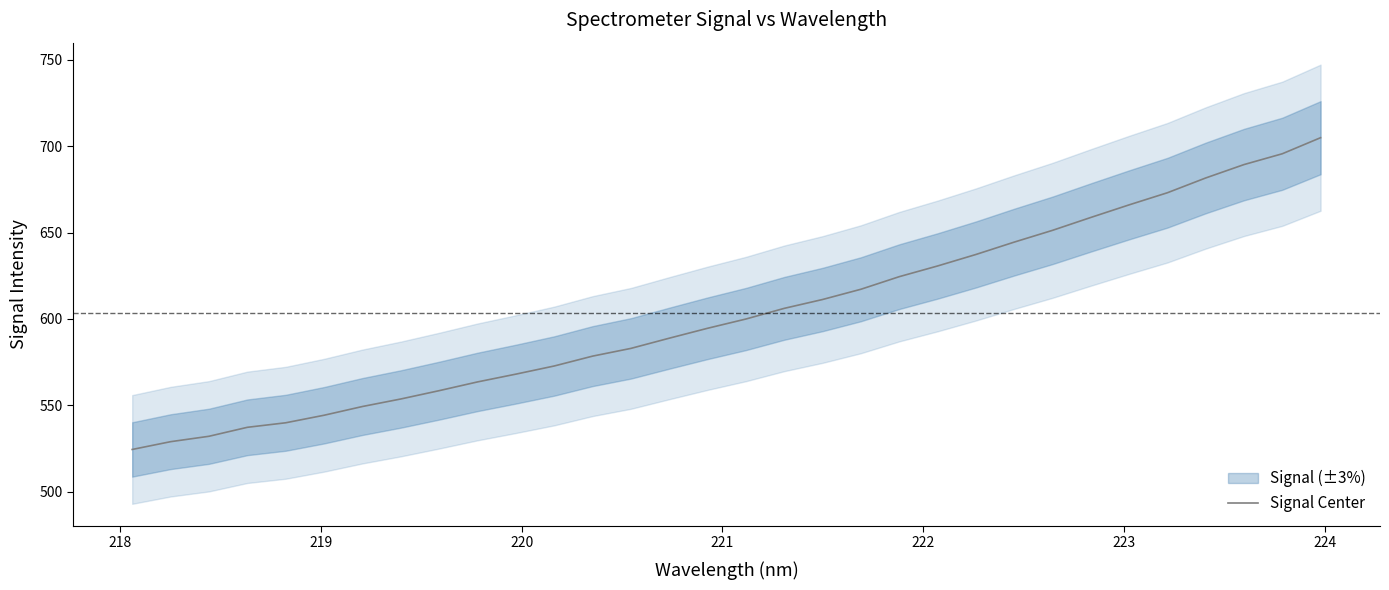

What is the greatest value displayed?

704.9